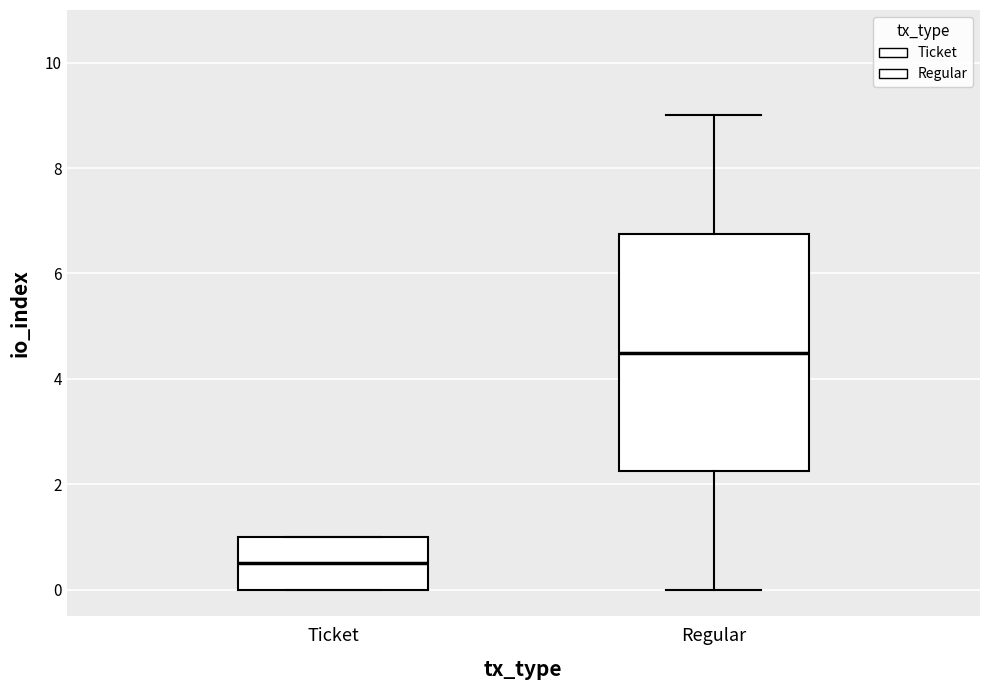

Reading left to right, transcribe this box plot: for each box, give where its median line is, the range the box spans, and where its two whiskers end, as read against the y-axis. The values are not printed on the chart, so give them approximately, as read against the axis.

Ticket: median 0.6, box 0.0 to 1.0, whiskers 0.0 to 1.0
Regular: median 4.6, box 2.2 to 6.8, whiskers 0.0 to 9.0